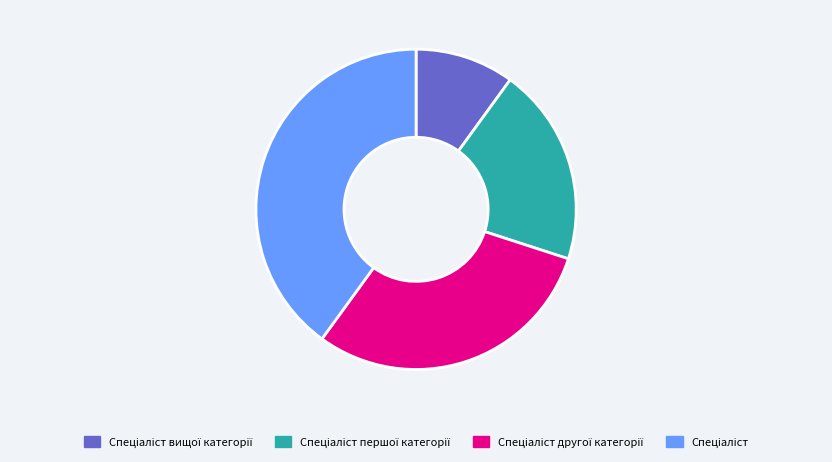

Does any single category account for the majority?

No